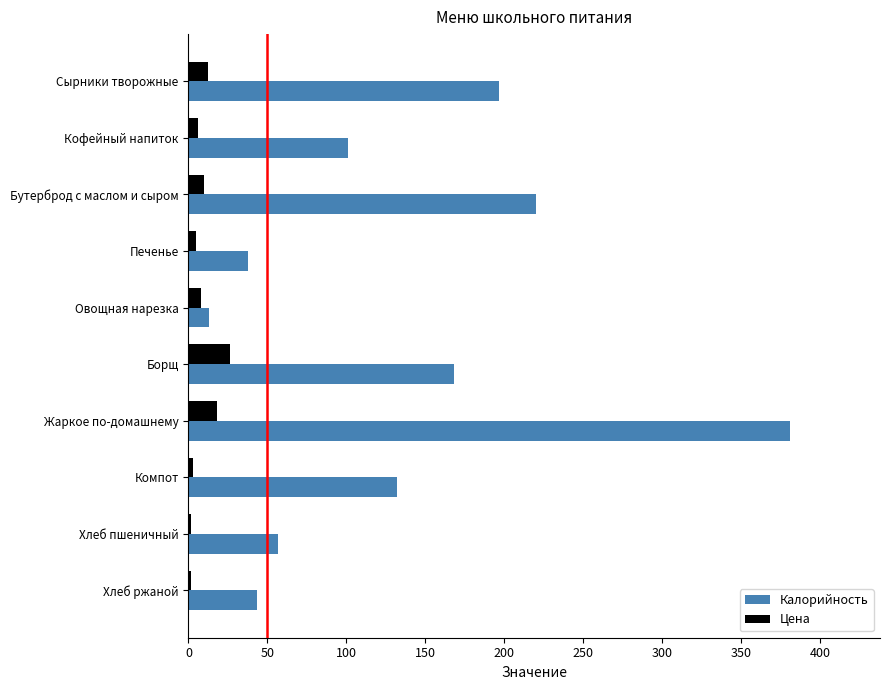

Which series has the largest range (max minus min)?

Калорийность